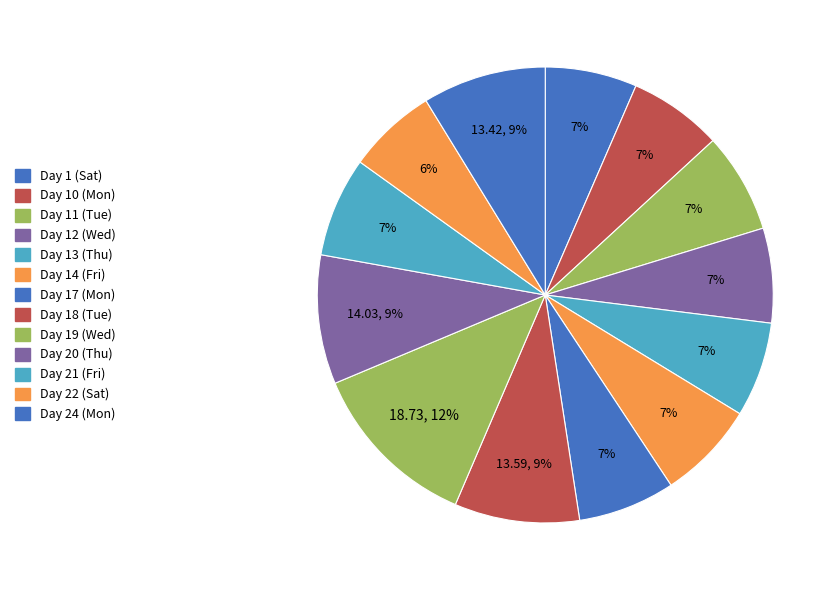

Approximately how many times larger is the value at Day 13 (Thu) compared to Day 12 (Wed)?

1.0